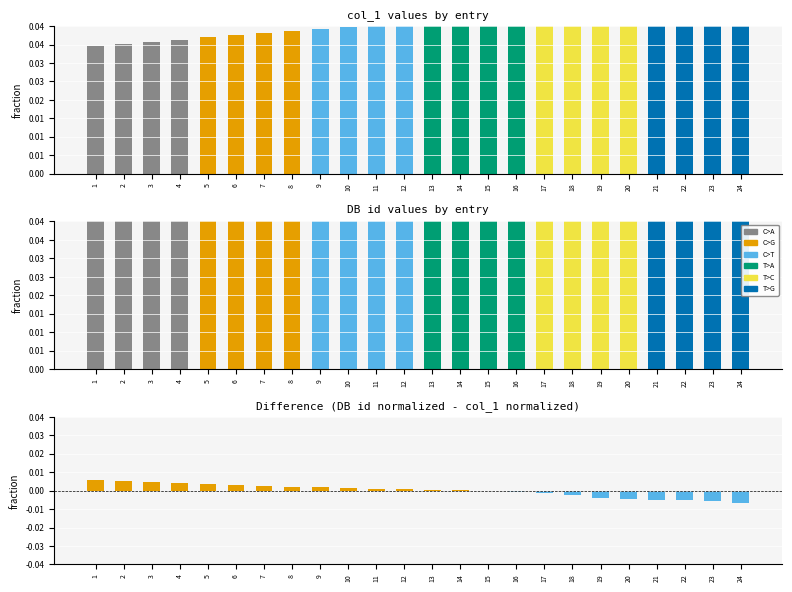

How many values in Difference are below zero?

10